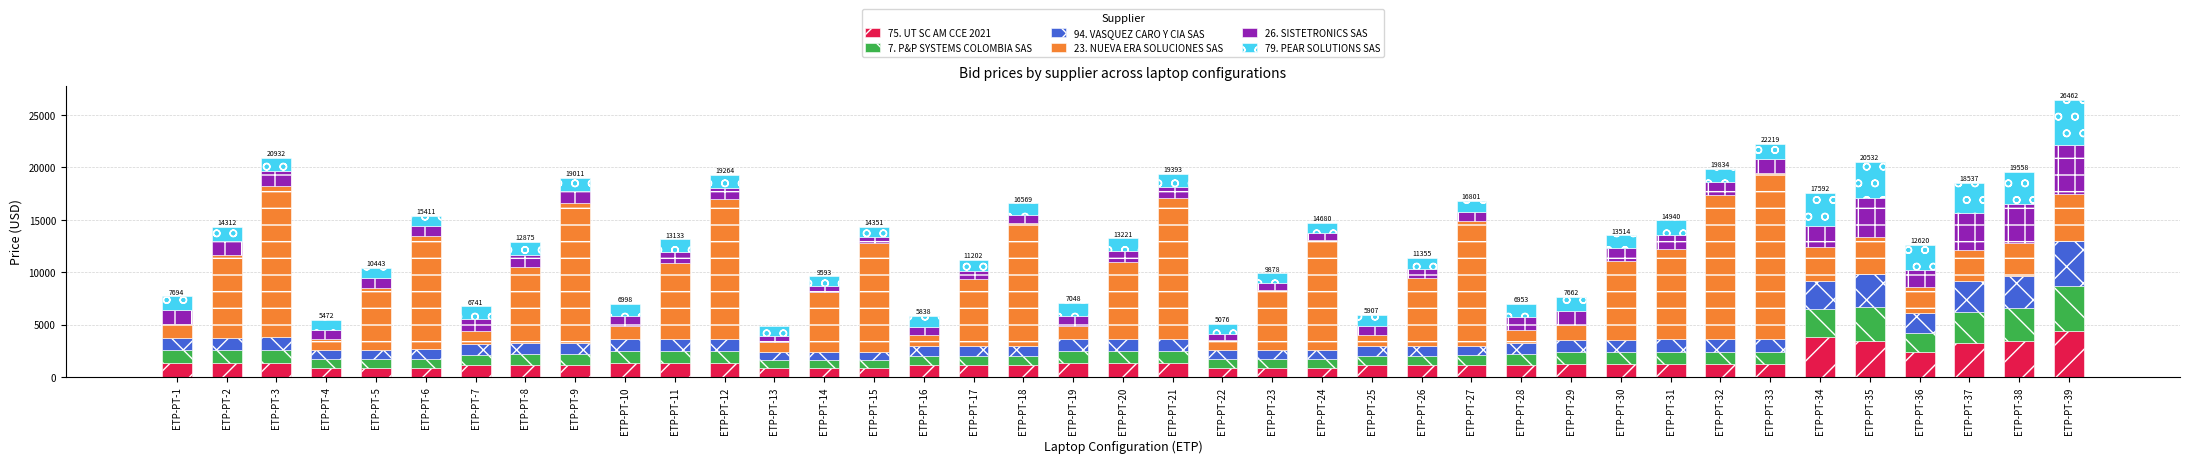

What is the total value across all series at ETP-PT-34?

17592